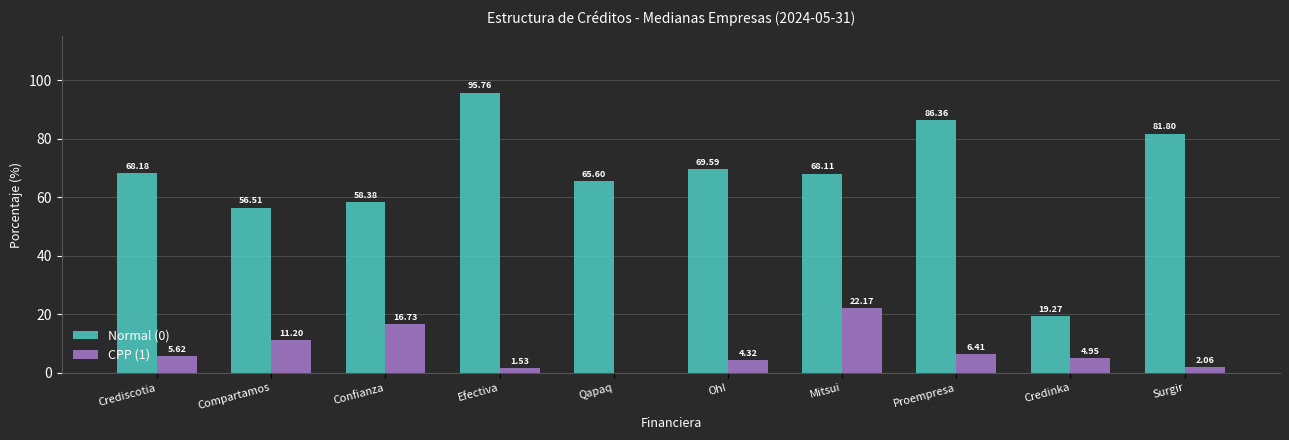

True or false: Normal (0) has a value of 40.1 at Mitsui.

False